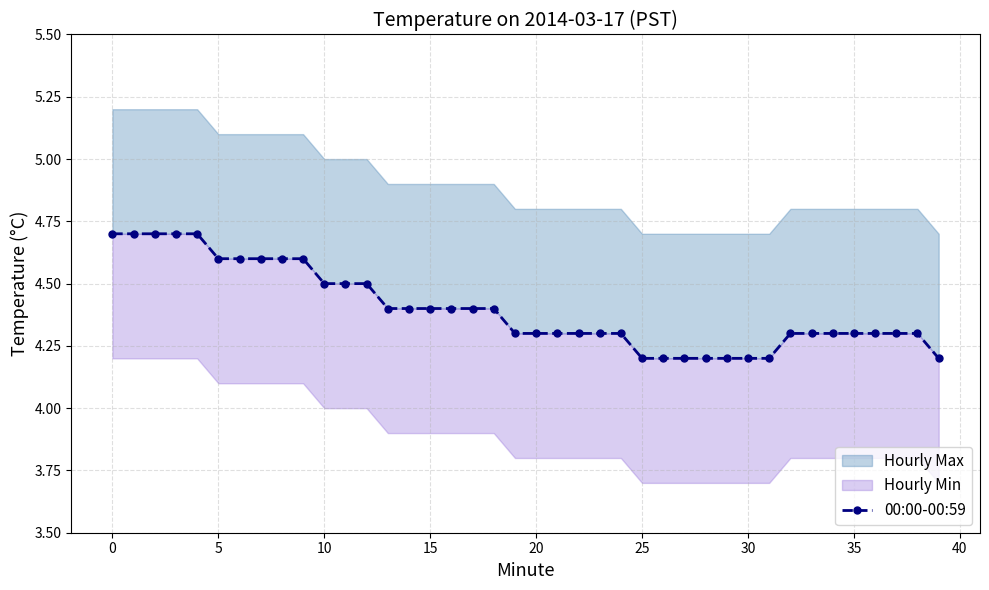

Is this an area chart (filled region under the line)?

No